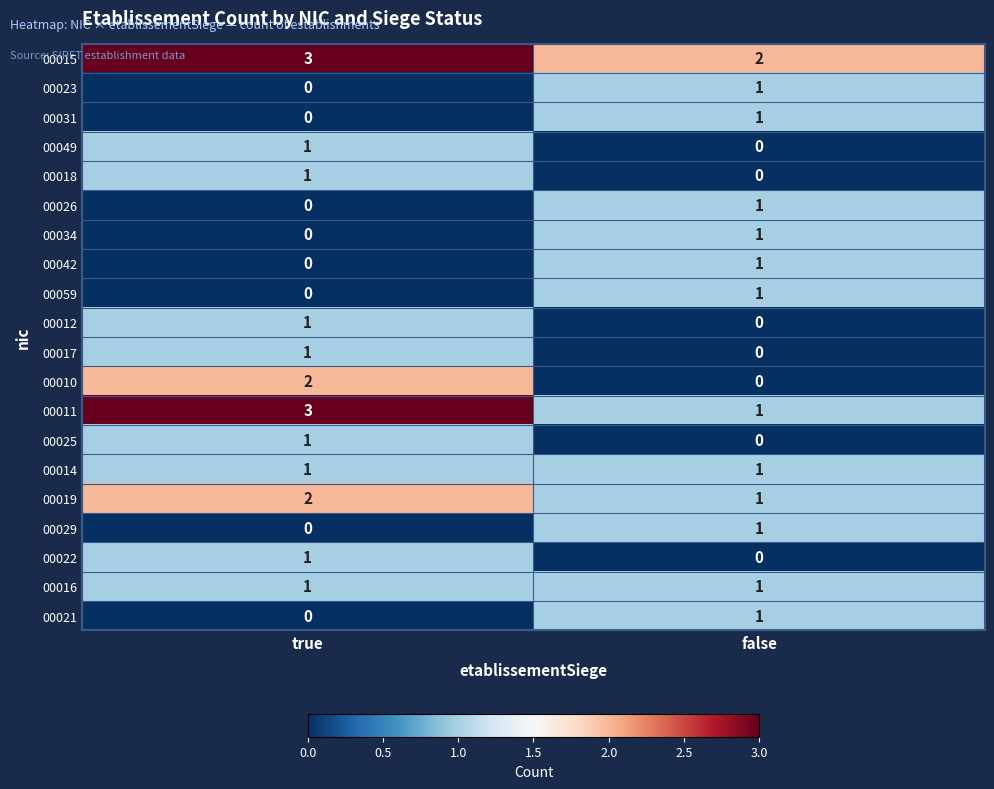

The 00019 series shows 2 at true. True or false?

True